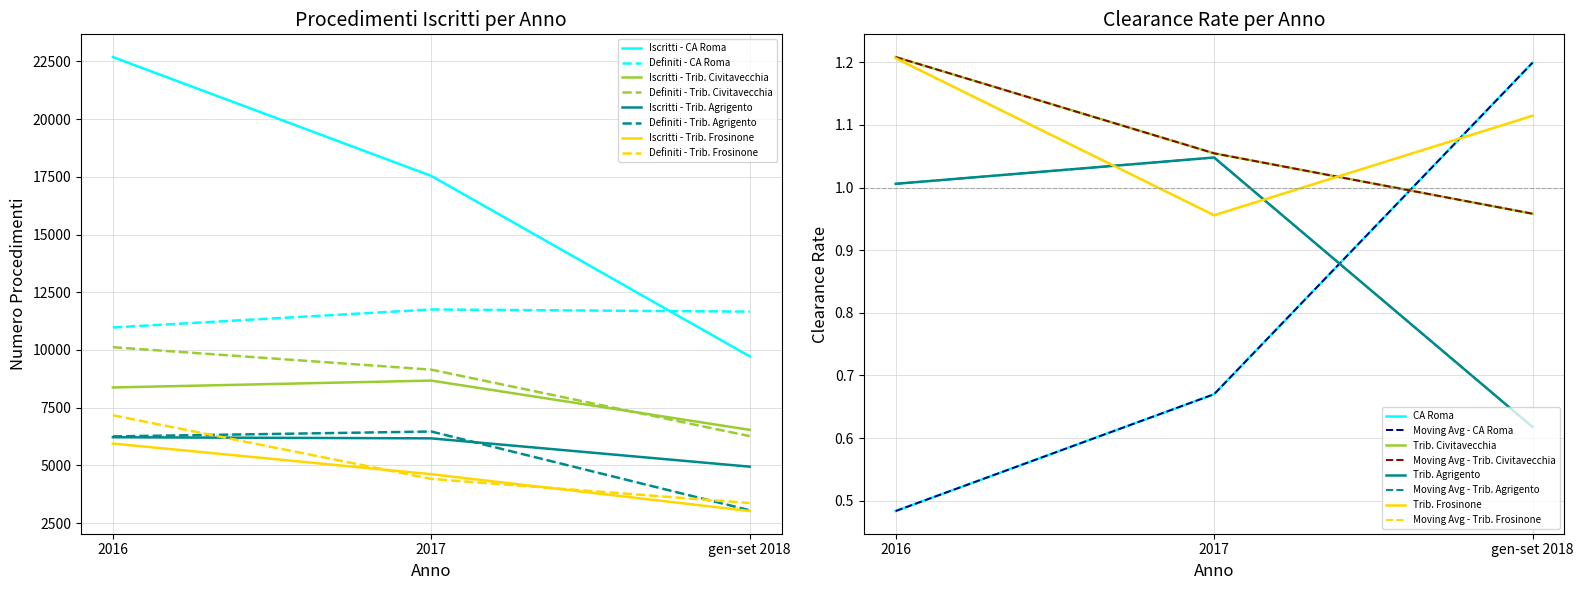

The value of Definiti - Trib. Civitavecchia at 2016 is 10119. True or false?

True